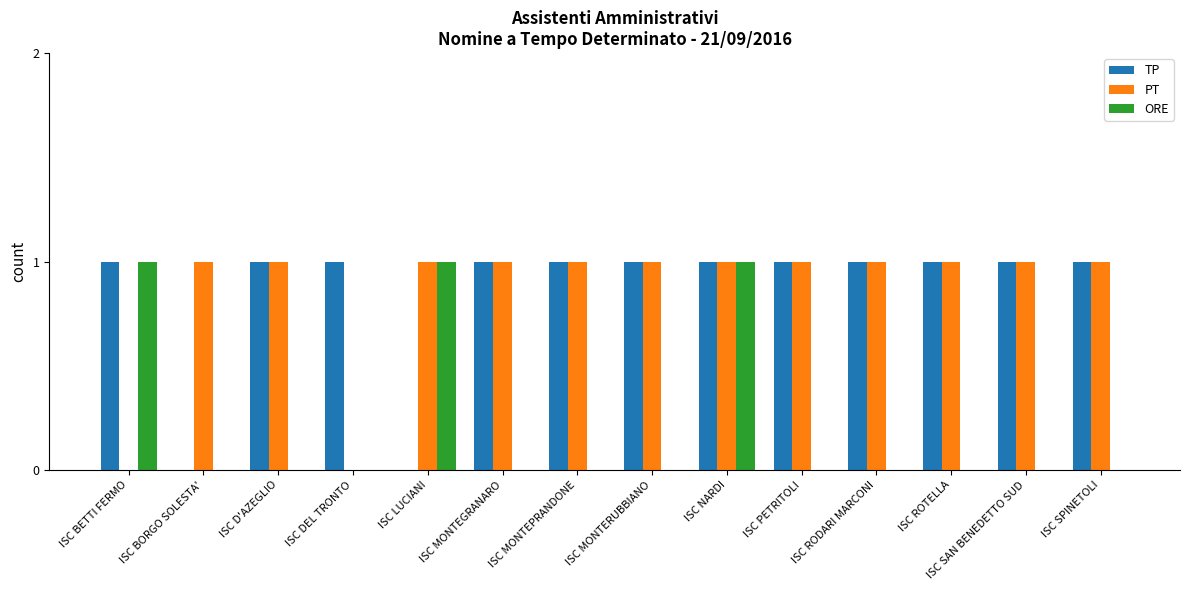

Reading left to right, transcribe all the data shown in this chart.

TP: ISC BETTI FERMO=1	ISC BORGO SOLESTA'=0	ISC D'AZEGLIO=1	ISC DEL TRONTO=1	ISC LUCIANI=0	ISC MONTEGRANARO=1	ISC MONTEPRANDONE=1	ISC MONTERUBBIANO=1	ISC NARDI=1	ISC PETRITOLI=1	ISC RODARI MARCONI=1	ISC ROTELLA=1	ISC SAN BENEDETTO SUD=1	ISC SPINETOLI=1
PT: ISC BETTI FERMO=0	ISC BORGO SOLESTA'=1	ISC D'AZEGLIO=1	ISC DEL TRONTO=0	ISC LUCIANI=1	ISC MONTEGRANARO=1	ISC MONTEPRANDONE=1	ISC MONTERUBBIANO=1	ISC NARDI=1	ISC PETRITOLI=1	ISC RODARI MARCONI=1	ISC ROTELLA=1	ISC SAN BENEDETTO SUD=1	ISC SPINETOLI=1
ORE: ISC BETTI FERMO=1	ISC BORGO SOLESTA'=0	ISC D'AZEGLIO=0	ISC DEL TRONTO=0	ISC LUCIANI=1	ISC MONTEGRANARO=0	ISC MONTEPRANDONE=0	ISC MONTERUBBIANO=0	ISC NARDI=1	ISC PETRITOLI=0	ISC RODARI MARCONI=0	ISC ROTELLA=0	ISC SAN BENEDETTO SUD=0	ISC SPINETOLI=0